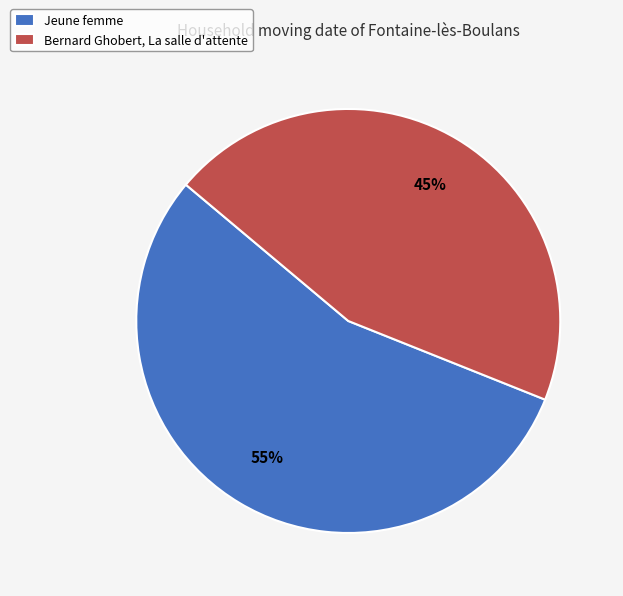

To the nearest percent, what is the combined percentage of Bernard Ghobert, La salle d'attente and Jeune femme?

100%